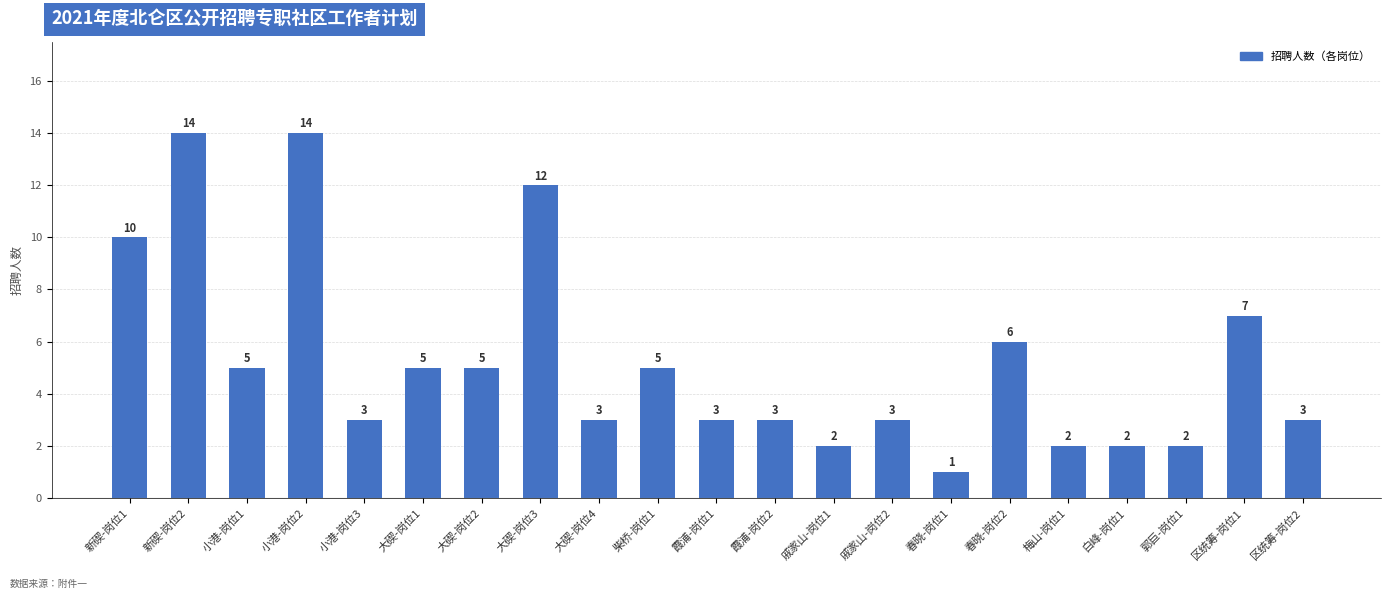

Reading left to right, what are all the values shown in this chart?

新碶-岗位1=10	新碶-岗位2=14	小港-岗位1=5	小港-岗位2=14	小港-岗位3=3	大碶-岗位1=5	大碶-岗位2=5	大碶-岗位3=12	大碶-岗位4=3	柴桥-岗位1=5	霞浦-岗位1=3	霞浦-岗位2=3	戚家山-岗位1=2	戚家山-岗位2=3	春晓-岗位1=1	春晓-岗位2=6	梅山-岗位1=2	白峰-岗位1=2	郭巨-岗位1=2	区统筹-岗位1=7	区统筹-岗位2=3